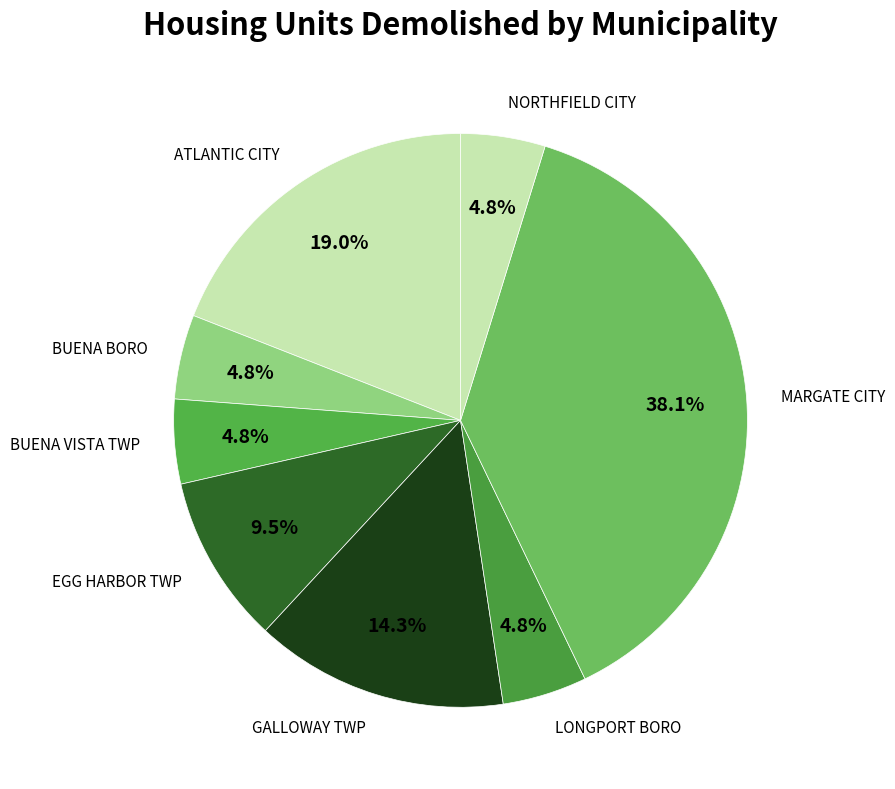

What is the ratio of the value at ATLANTIC CITY to the value at GALLOWAY TWP?

1.3